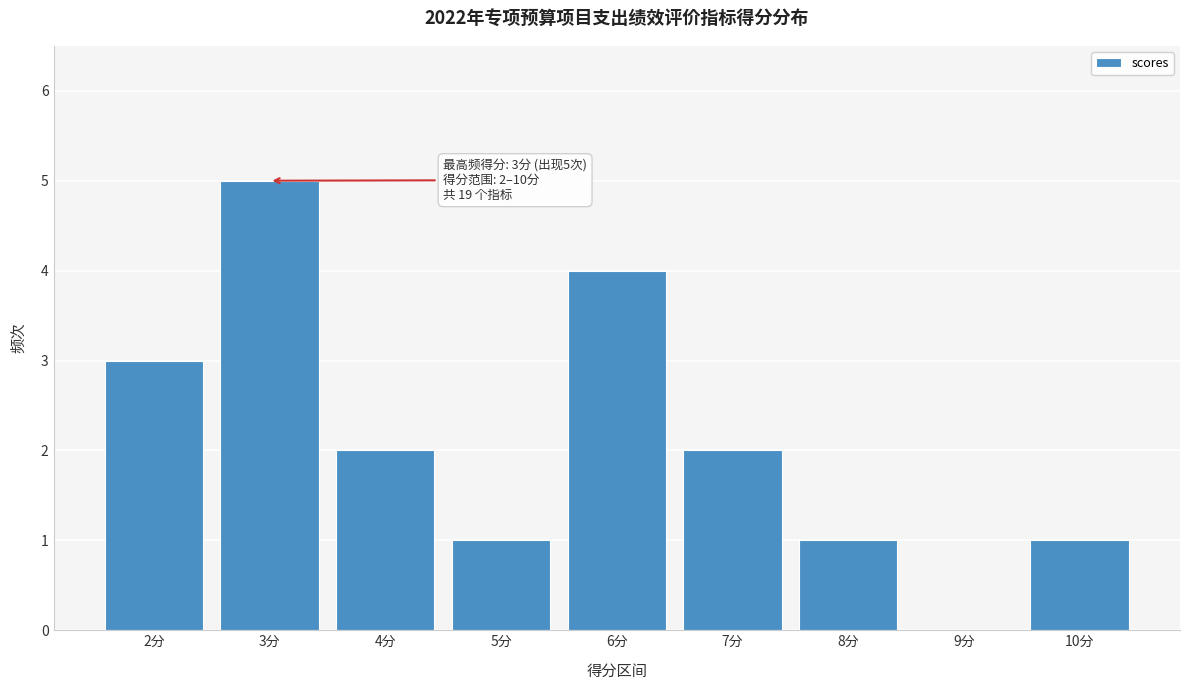

Over which range of the x-axis is the bar tallest?

2.5 to 3.5